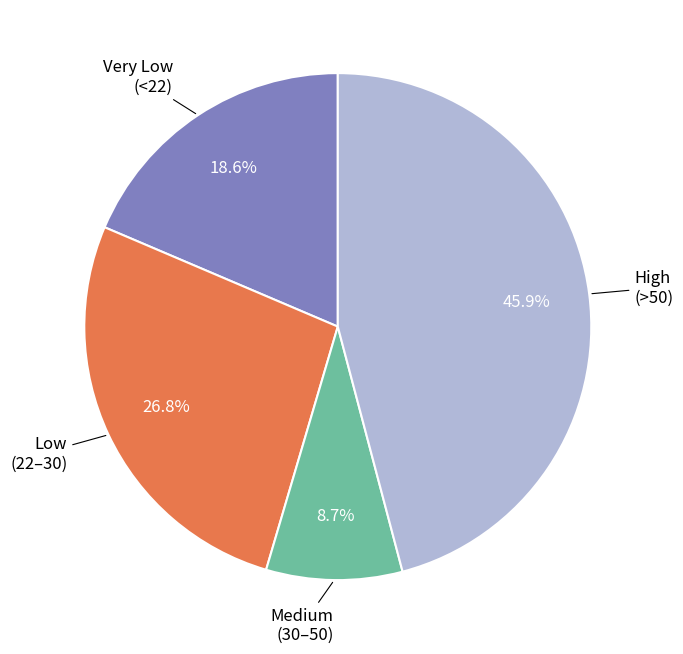

Is there a majority slice in this chart?

No